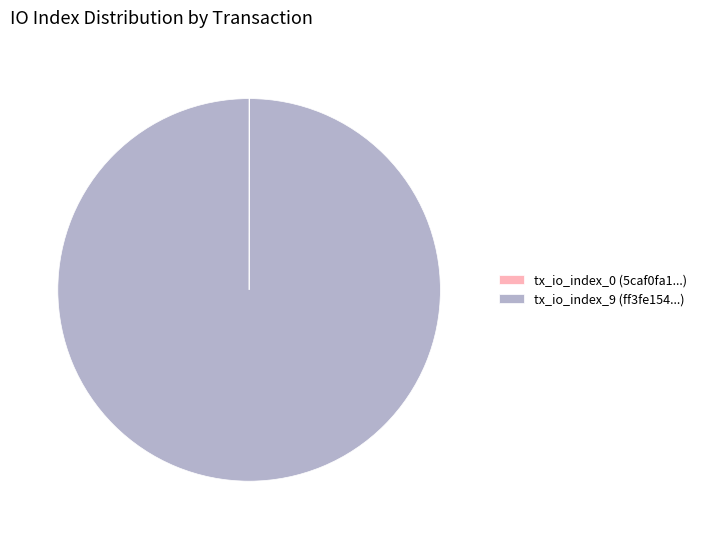

Which slice is the largest?

tx_io_index_9 (ff3fe154...)